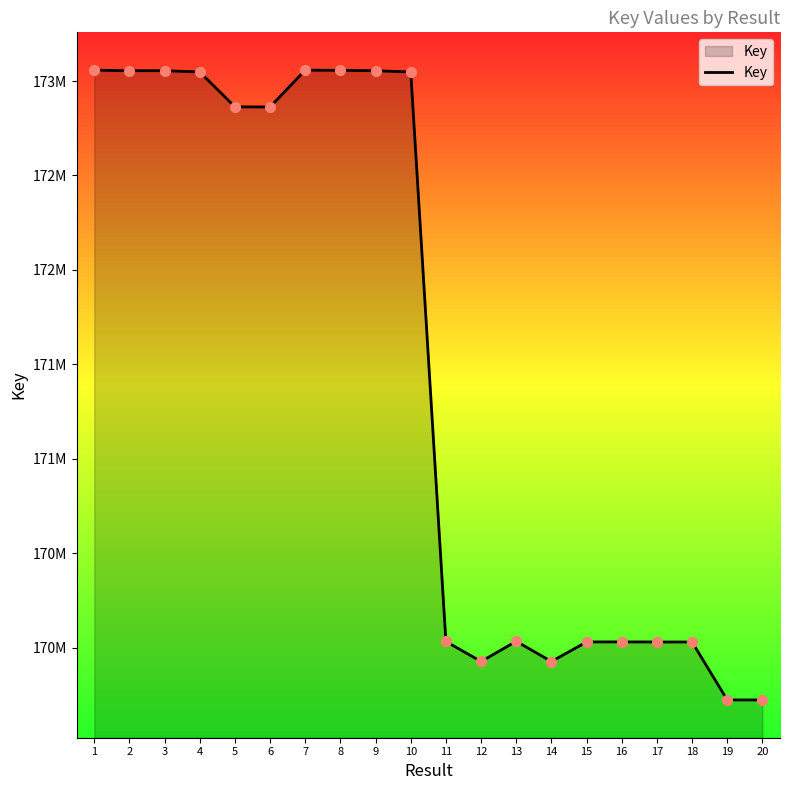

Is this an area chart (filled region under the line)?

Yes